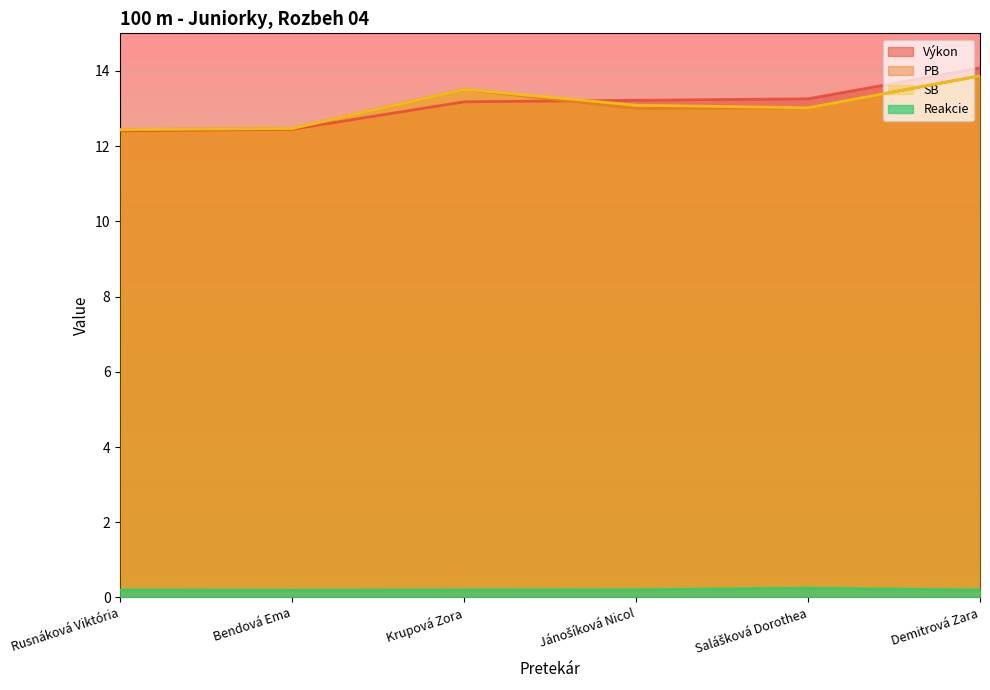

At which label is Výkon closest to 13?

Krupová Zora